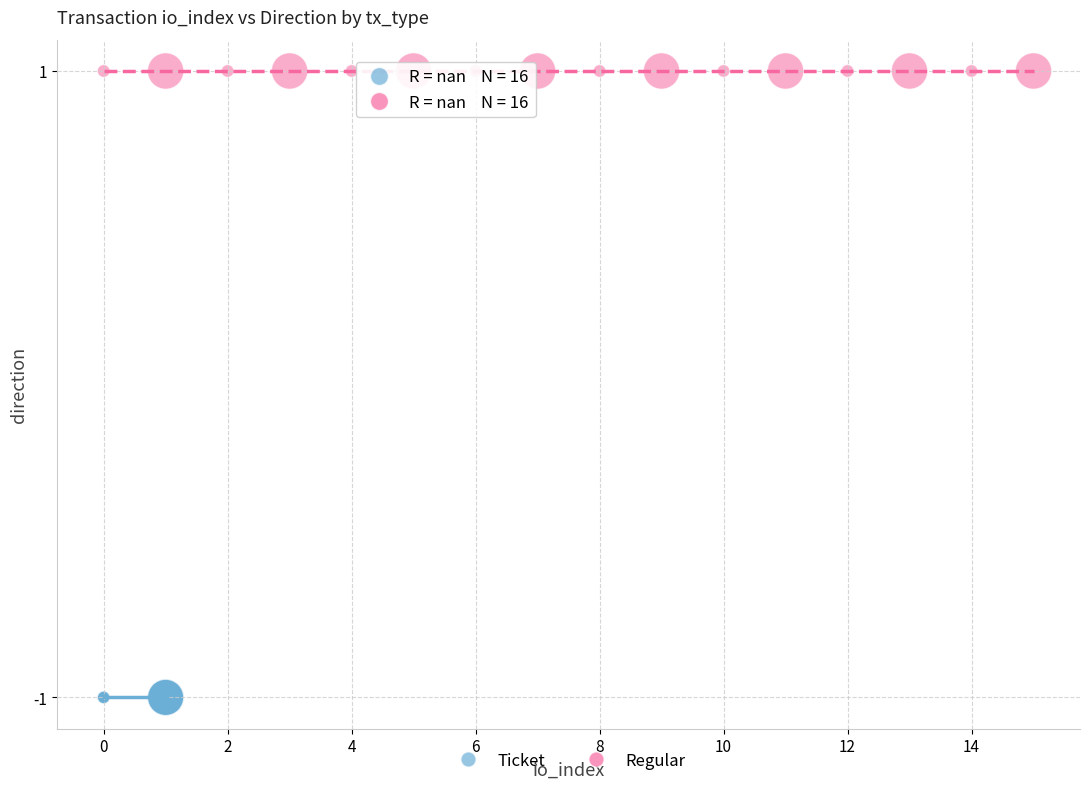

Which series contains the highest Y value?

Regular